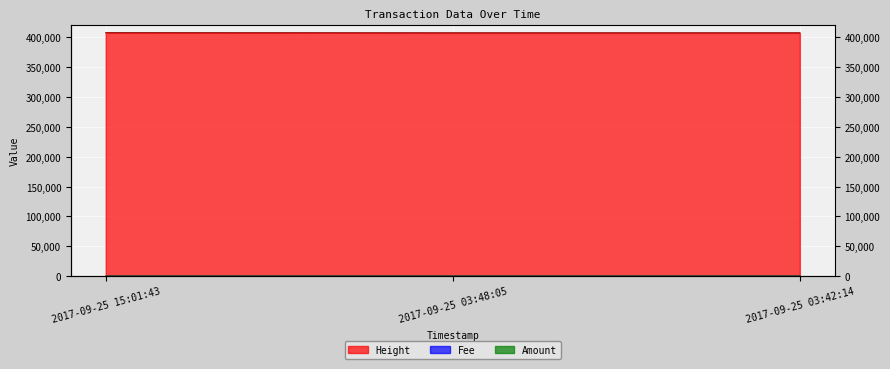

What position from the left is 2017-09-25 03:48:05?

2